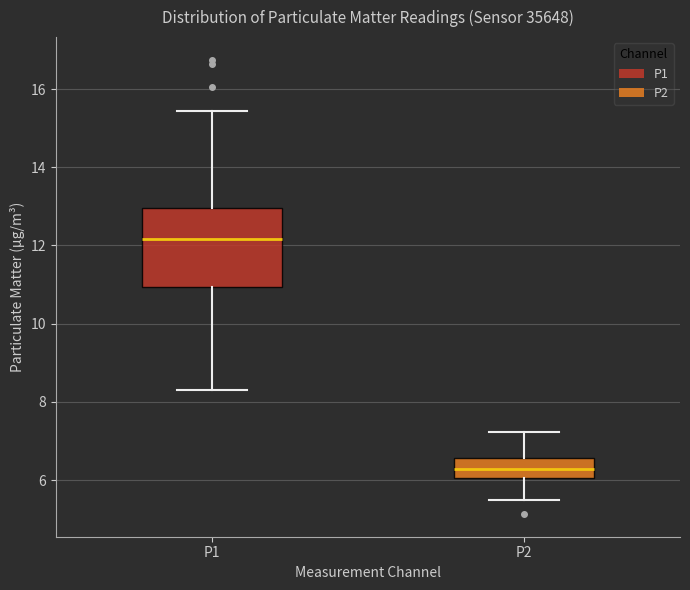

Reading left to right, transcribe this box plot: for each box, give where its median line is, the range the box spans, and where its two whiskers end, as read against the y-axis. The values are not printed on the chart, so give them approximately, as read against the axis.

P1: median 12.2, box 11.0 to 13.0, whiskers 8.4 to 15.4
P2: median 6.2, box 6.0 to 6.6, whiskers 5.6 to 7.2